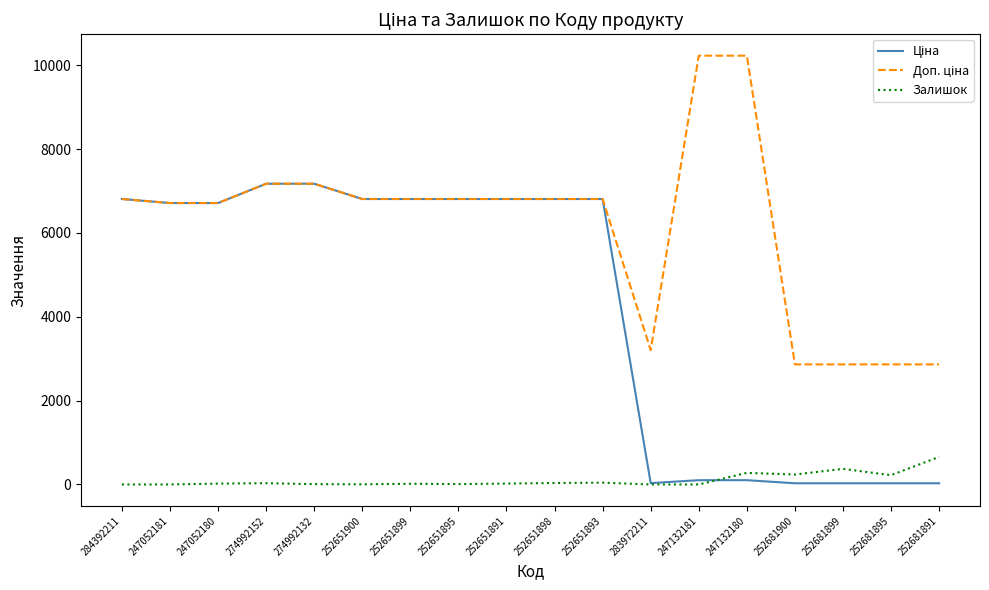

How many lines are shown in the chart?

3